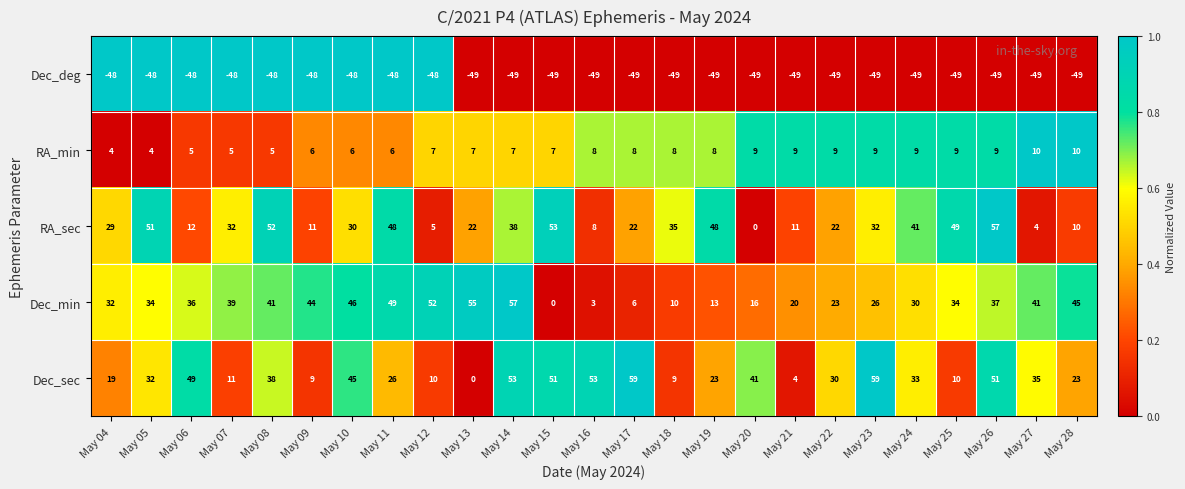

What is the total value across all series at May 20?

17